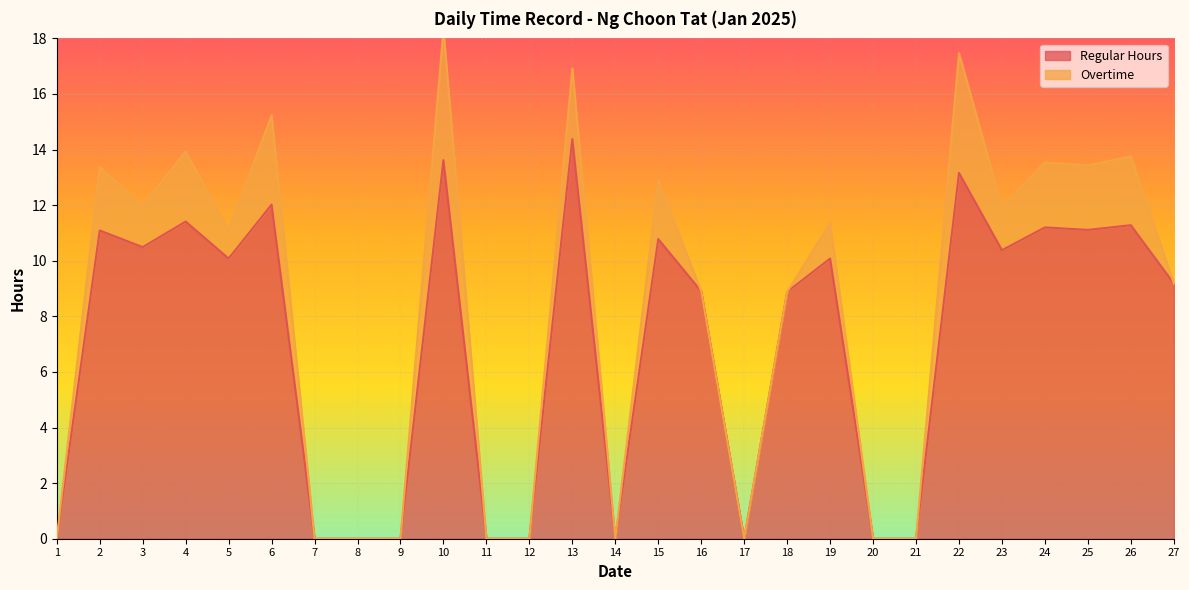

The chart shows a value of -7.3 at 12. True or false?

False